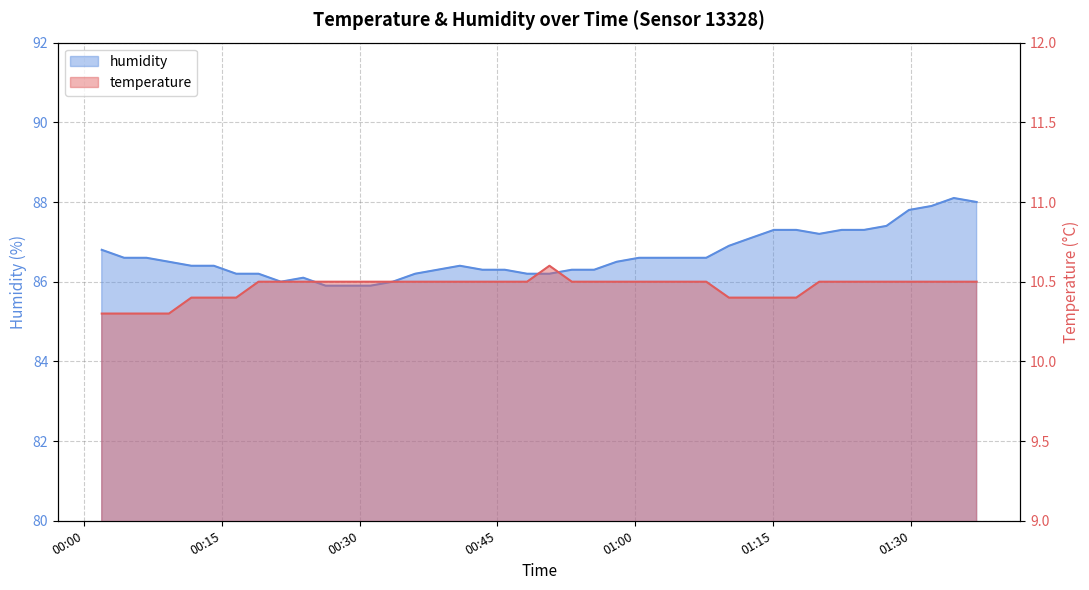

Reading left to right, transcribe all the data shown in this chart.

temperature: 2024-02-14T00:01:56=10.3	2024-02-14T00:04:22=10.3	2024-02-14T00:06:48=10.3	2024-02-14T00:09:15=10.3	2024-02-14T00:11:41=10.4	2024-02-14T00:14:08=10.4	2024-02-14T00:16:34=10.4	2024-02-14T00:19:00=10.5	2024-02-14T00:21:26=10.5	2024-02-14T00:23:52=10.5	2024-02-14T00:26:18=10.5	2024-02-14T00:28:44=10.5	2024-02-14T00:31:11=10.5	2024-02-14T00:33:37=10.5	2024-02-14T00:36:03=10.5	2024-02-14T00:38:29=10.5	2024-02-14T00:40:55=10.5	2024-02-14T00:43:22=10.5	2024-02-14T00:45:48=10.5	2024-02-14T00:48:14=10.5	2024-02-14T00:50:40=10.6	2024-02-14T00:53:06=10.5	2024-02-14T00:55:32=10.5	2024-02-14T00:57:59=10.5	2024-02-14T01:00:25=10.5	2024-02-14T01:02:51=10.5	2024-02-14T01:05:17=10.5	2024-02-14T01:07:44=10.5	2024-02-14T01:10:12=10.4	2024-02-14T01:12:38=10.4	2024-02-14T01:15:06=10.4	2024-02-14T01:17:32=10.4	2024-02-14T01:20:02=10.5	2024-02-14T01:22:29=10.5	2024-02-14T01:24:55=10.5	2024-02-14T01:27:21=10.5	2024-02-14T01:29:48=10.5	2024-02-14T01:32:15=10.5	2024-02-14T01:34:41=10.5	2024-02-14T01:37:10=10.5
humidity: 2024-02-14T00:01:56=86.8	2024-02-14T00:04:22=86.6	2024-02-14T00:06:48=86.6	2024-02-14T00:09:15=86.5	2024-02-14T00:11:41=86.4	2024-02-14T00:14:08=86.4	2024-02-14T00:16:34=86.2	2024-02-14T00:19:00=86.2	2024-02-14T00:21:26=86.0	2024-02-14T00:23:52=86.1	2024-02-14T00:26:18=85.9	2024-02-14T00:28:44=85.9	2024-02-14T00:31:11=85.9	2024-02-14T00:33:37=86.0	2024-02-14T00:36:03=86.2	2024-02-14T00:38:29=86.3	2024-02-14T00:40:55=86.4	2024-02-14T00:43:22=86.3	2024-02-14T00:45:48=86.3	2024-02-14T00:48:14=86.2	2024-02-14T00:50:40=86.2	2024-02-14T00:53:06=86.3	2024-02-14T00:55:32=86.3	2024-02-14T00:57:59=86.5	2024-02-14T01:00:25=86.6	2024-02-14T01:02:51=86.6	2024-02-14T01:05:17=86.6	2024-02-14T01:07:44=86.6	2024-02-14T01:10:12=86.9	2024-02-14T01:12:38=87.1	2024-02-14T01:15:06=87.3	2024-02-14T01:17:32=87.3	2024-02-14T01:20:02=87.2	2024-02-14T01:22:29=87.3	2024-02-14T01:24:55=87.3	2024-02-14T01:27:21=87.4	2024-02-14T01:29:48=87.8	2024-02-14T01:32:15=87.9	2024-02-14T01:34:41=88.1	2024-02-14T01:37:10=88.0